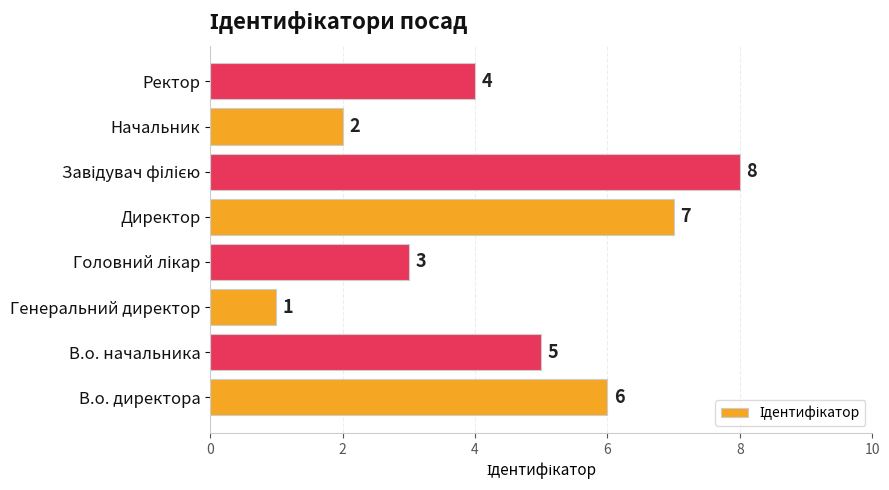

Is it true that the value at В.о. начальника is 5?

True